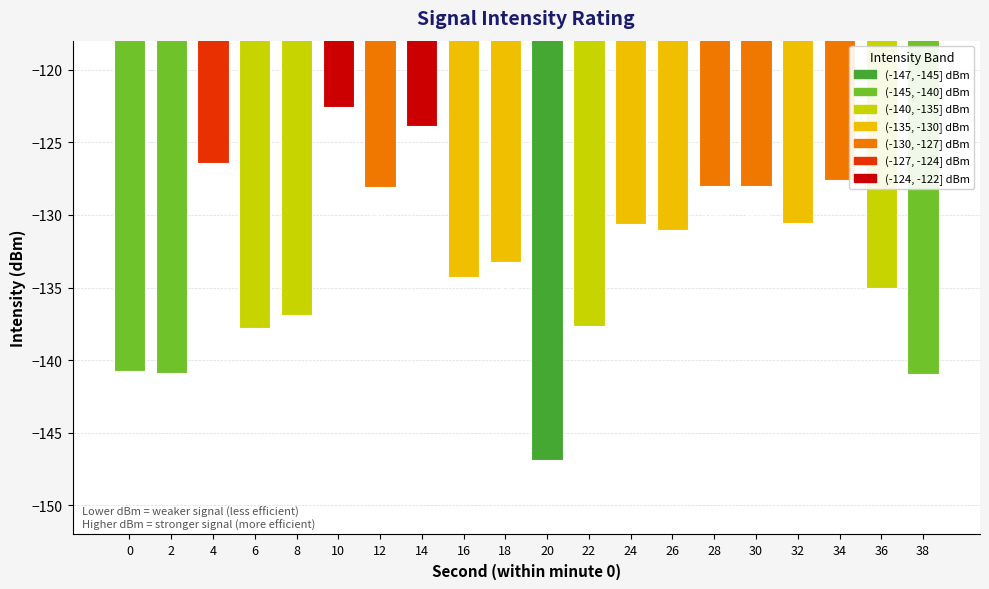

What is the sum of all values?

-2661.1